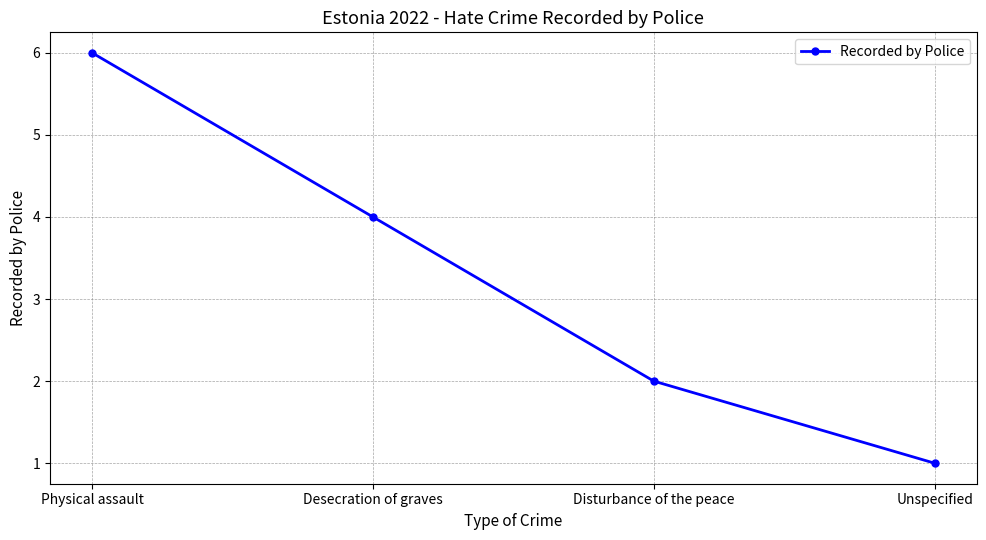

What is the value of the 3rd point from the left?

2